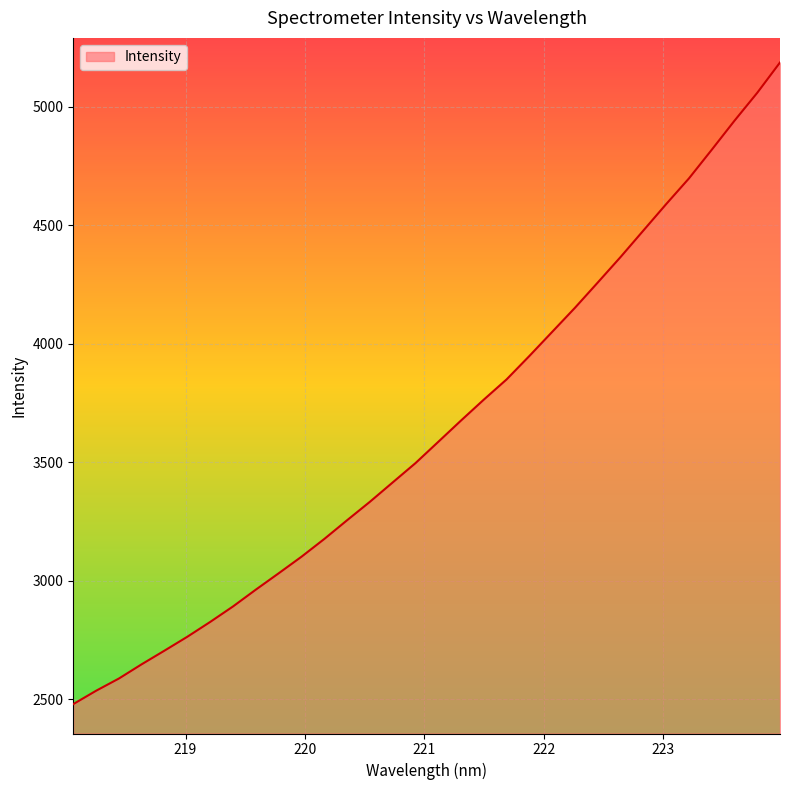

What is the difference between the second highest and minimum values?

2578.7